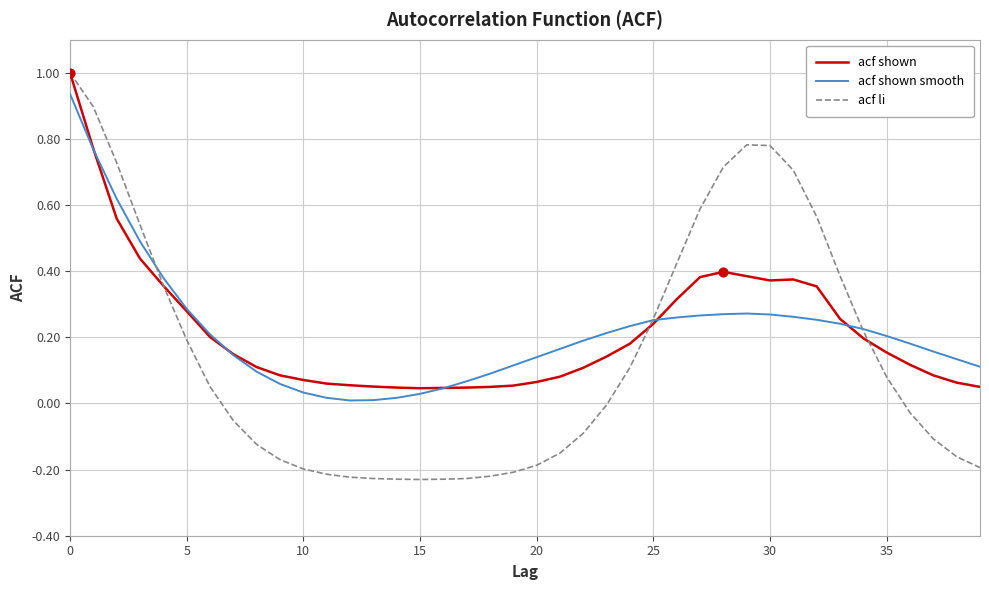

Which series has the largest range (max minus min)?

acf li